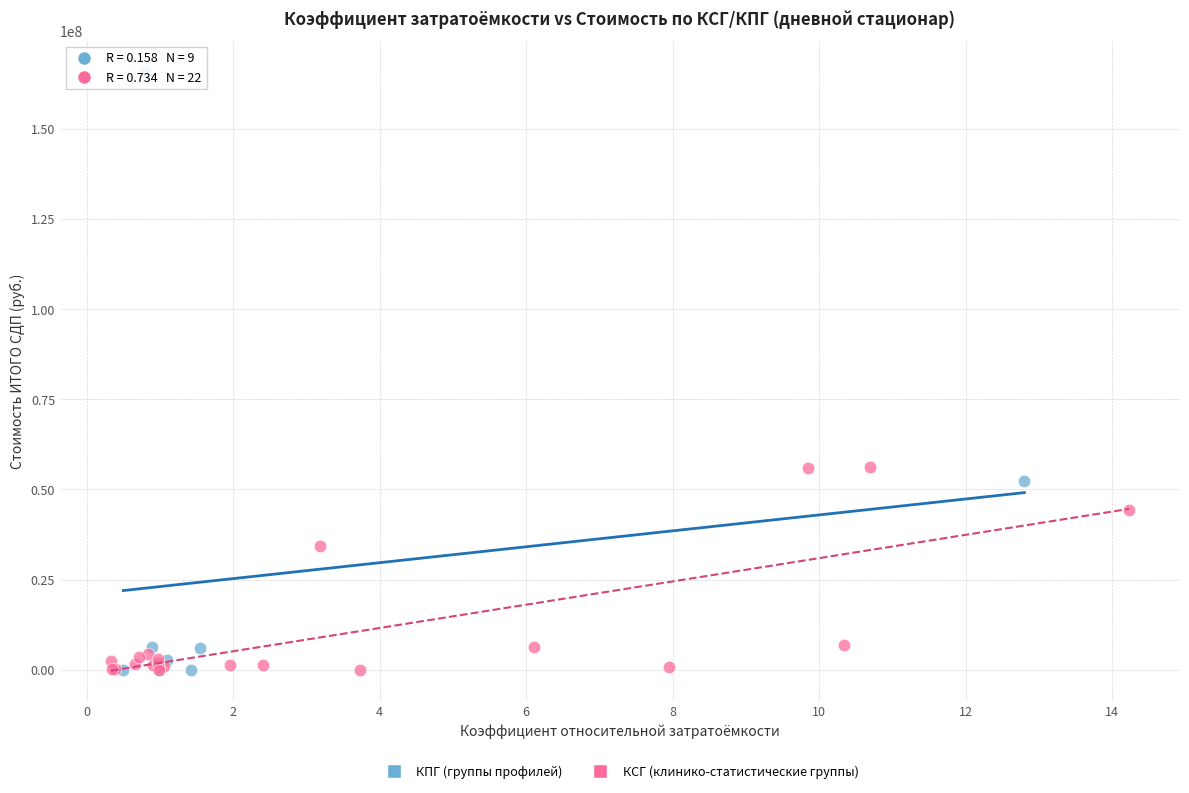

Which series contains the highest Y value?

КПГ (группы профилей)